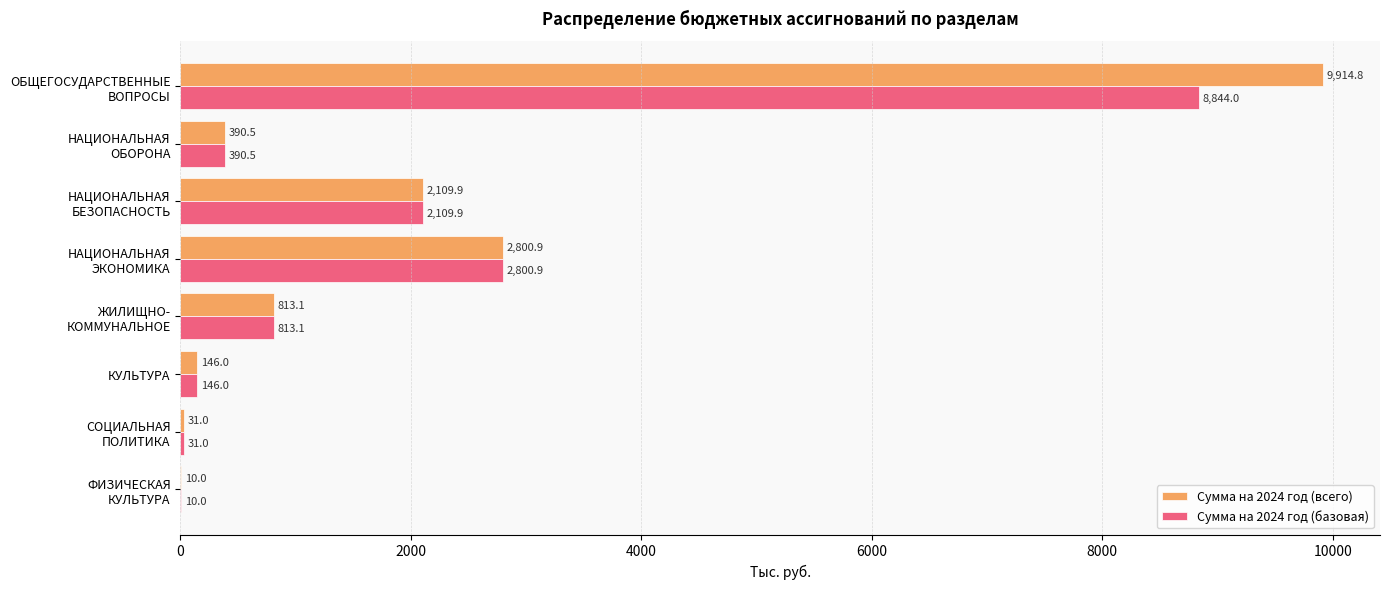

What is the greatest value displayed?

9914.8